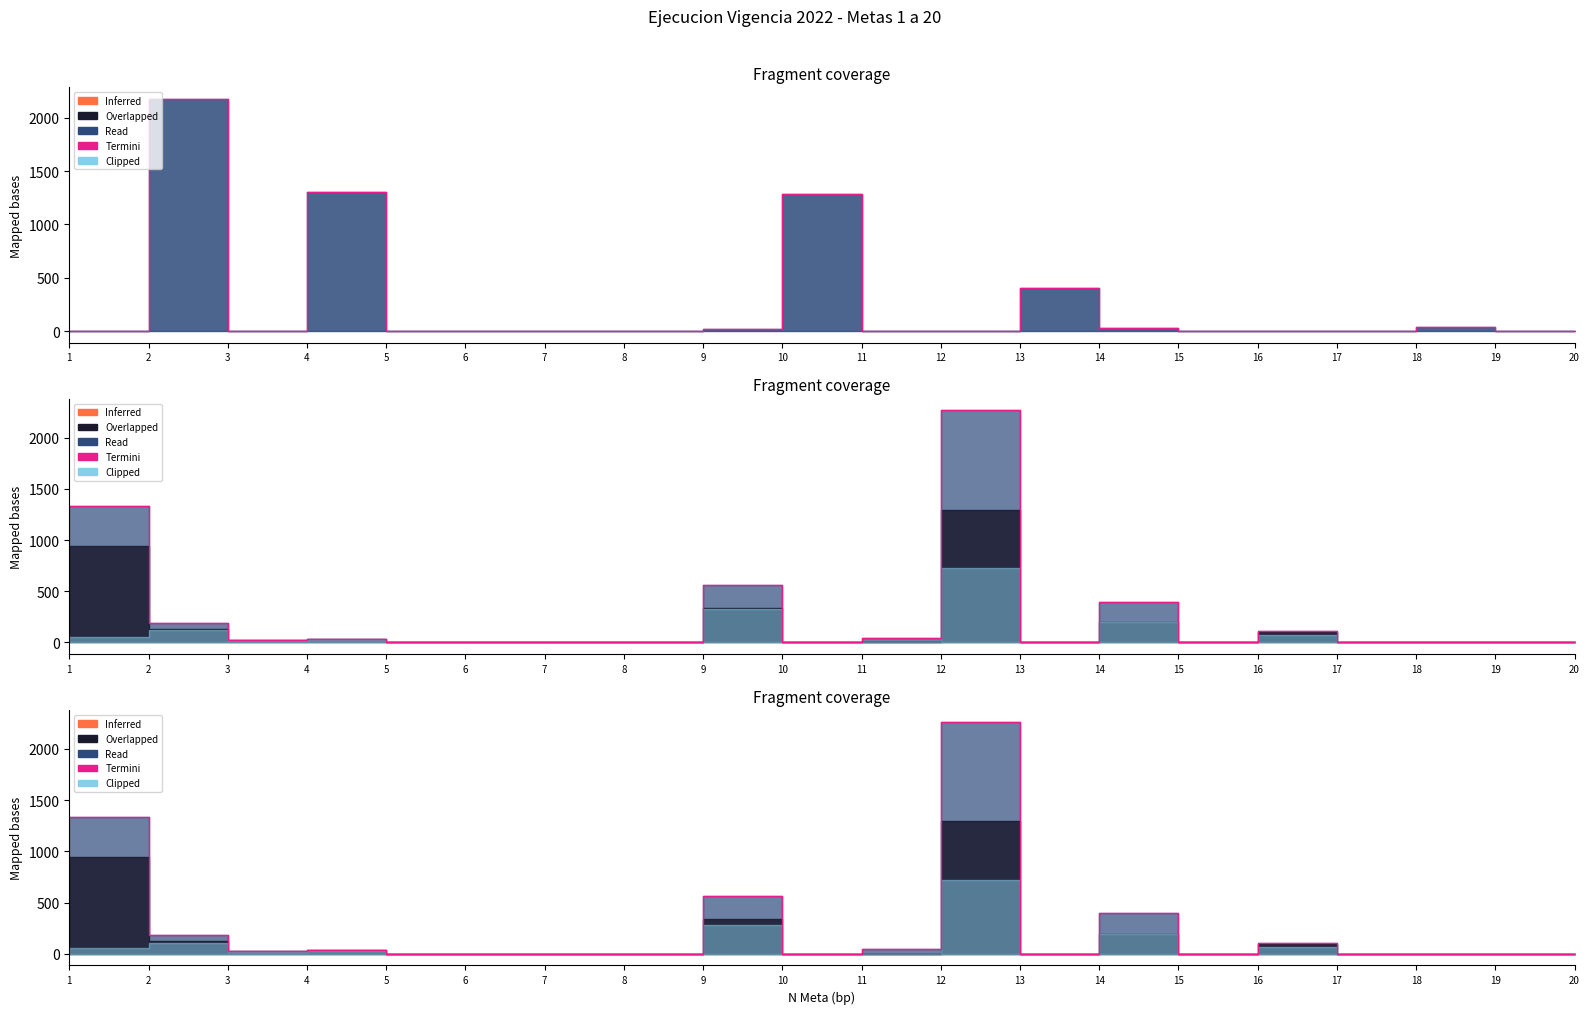

True or false: there are more than 2 points higher than both neighbors.

True